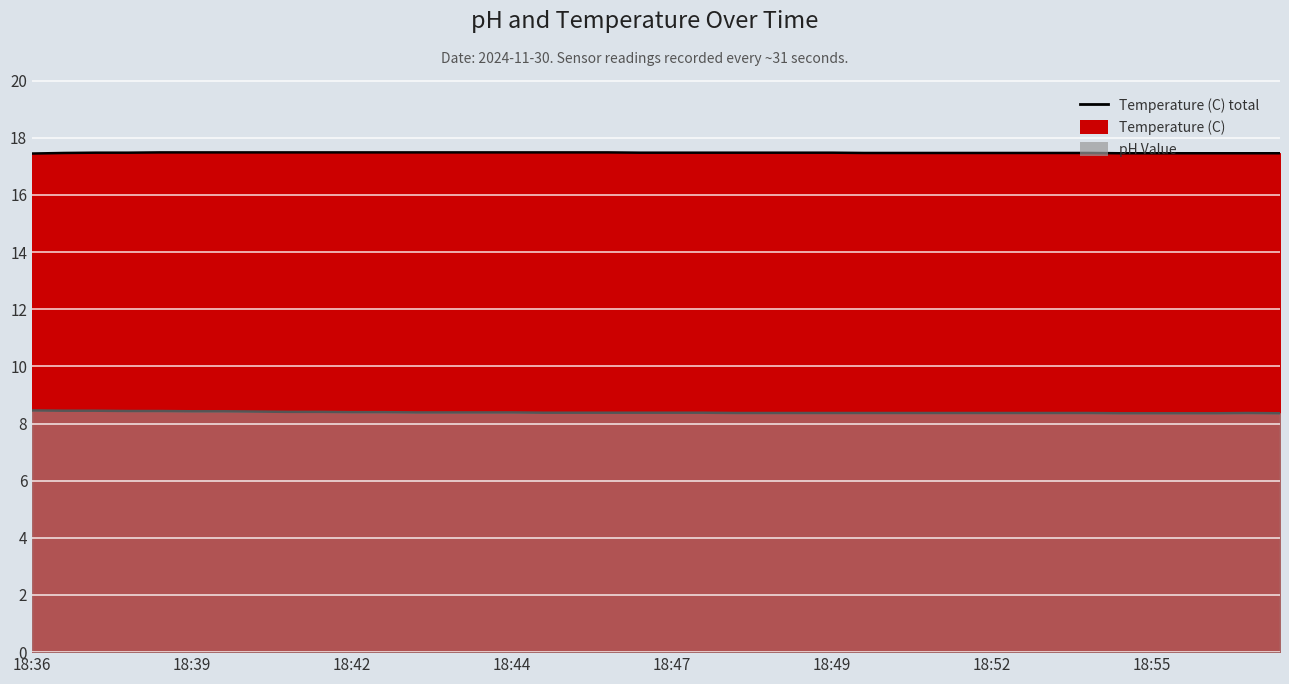

True or false: Temperature (C) - total and pH Value (line) cross at least once.

False